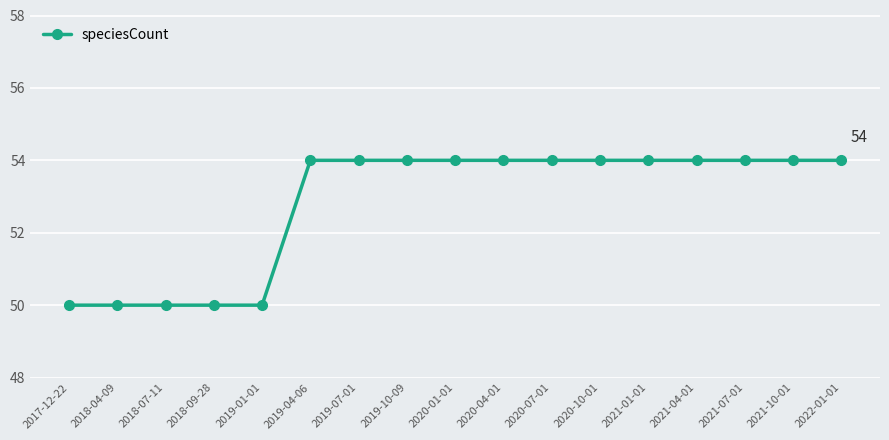

What is the difference between the maximum and second lowest values?

4